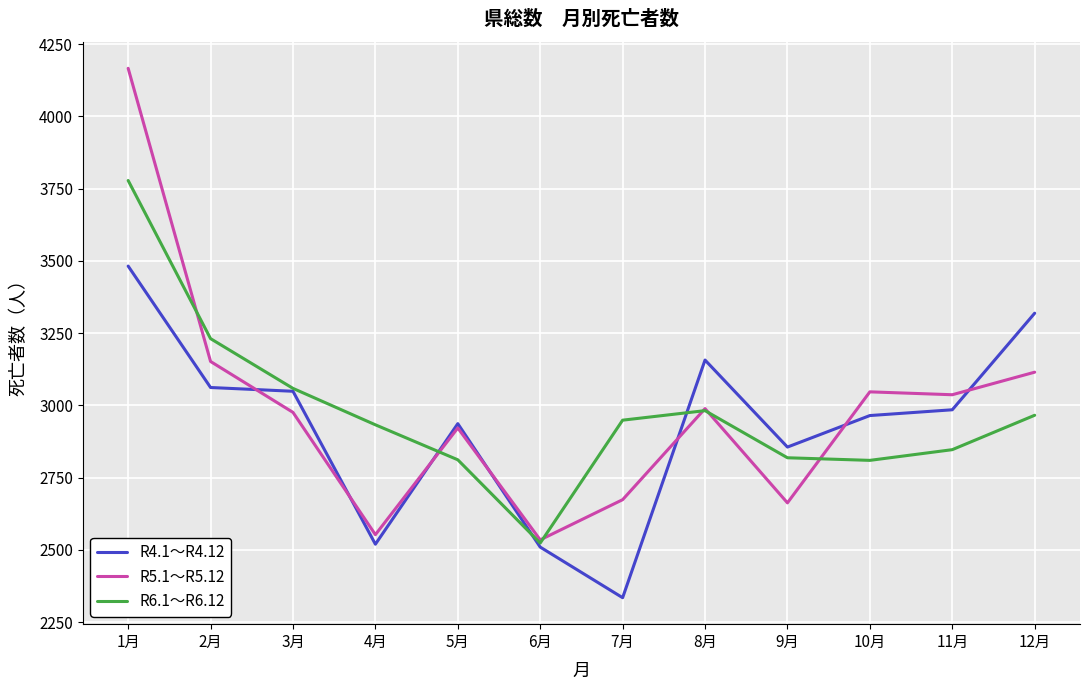

What value does the R5.1～R5.12 series have at 7月?

2674